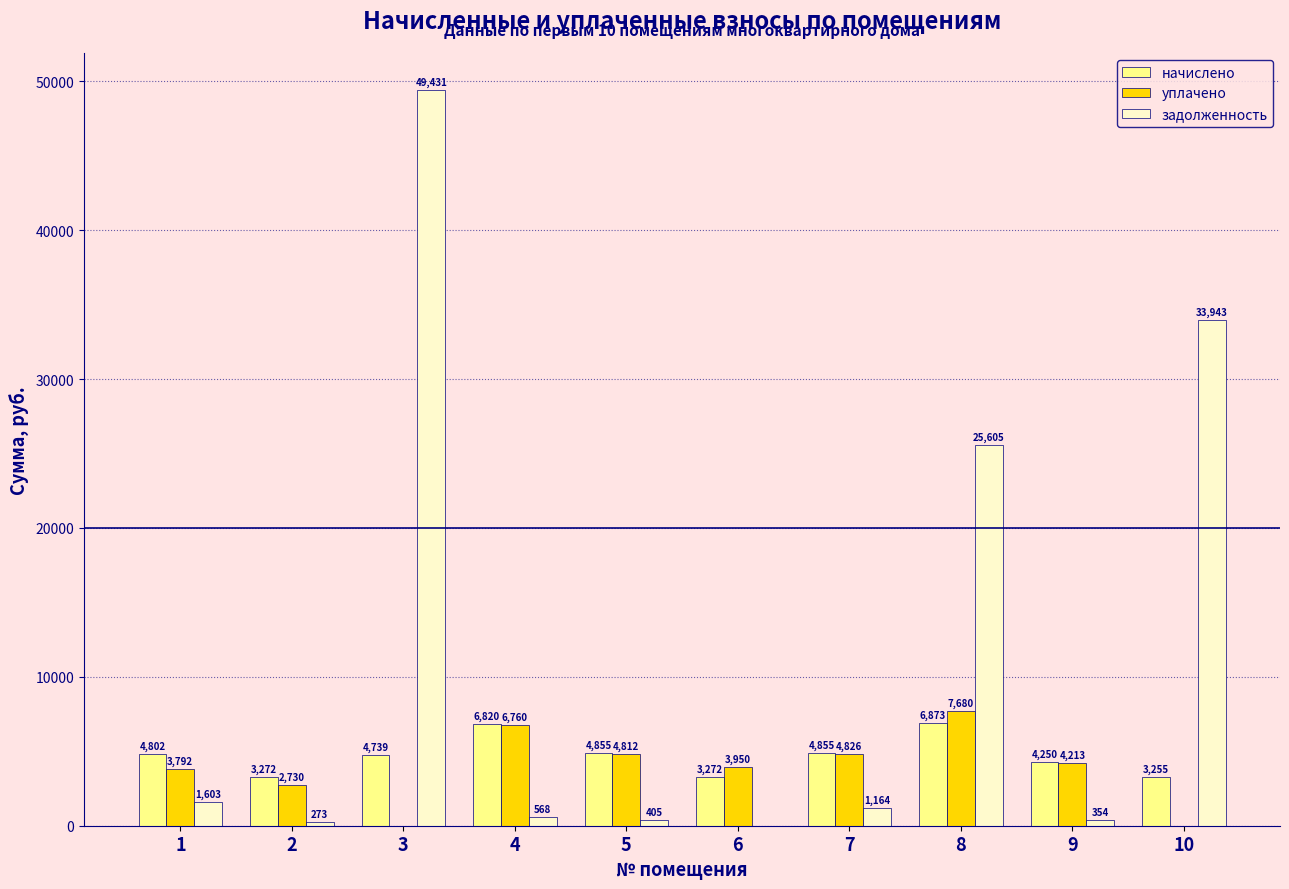

At which category is the sum across all series the highest?

3